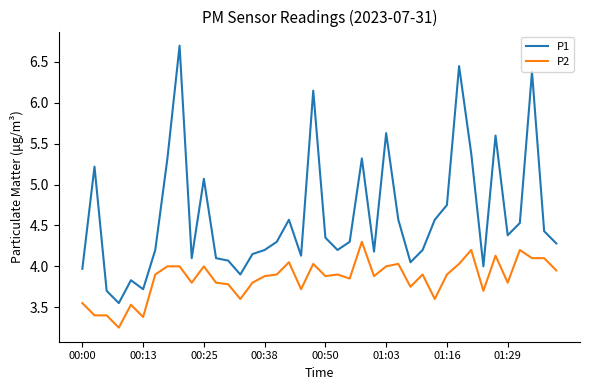

Which series has the largest range (max minus min)?

P1